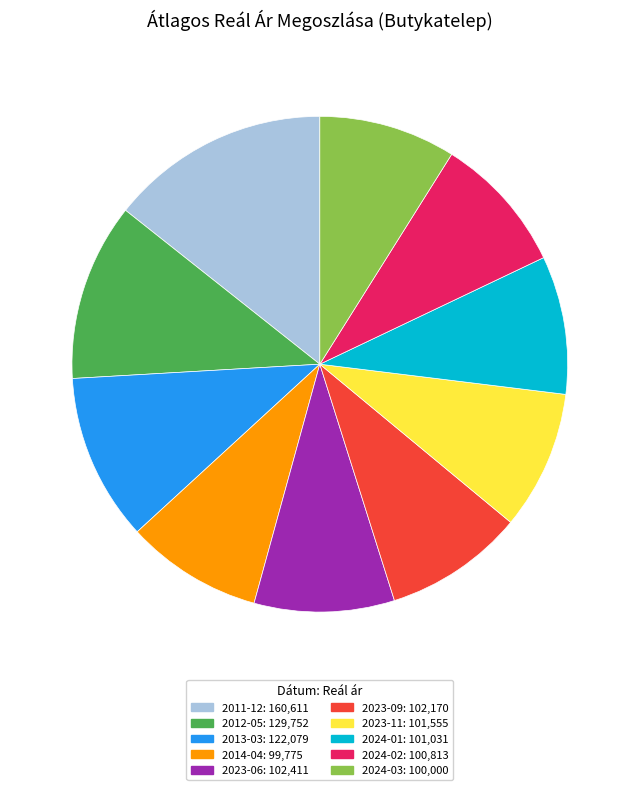

True or false: 2013-03 accounts for 11% of the total.

True